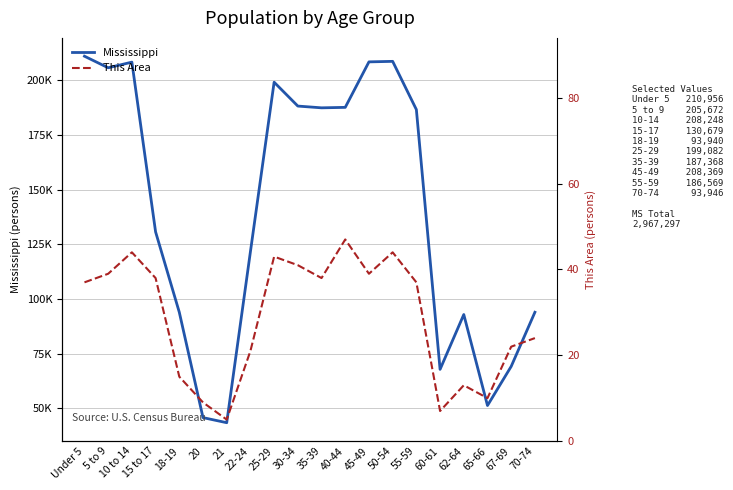

Count the number of data series in this chart.

2